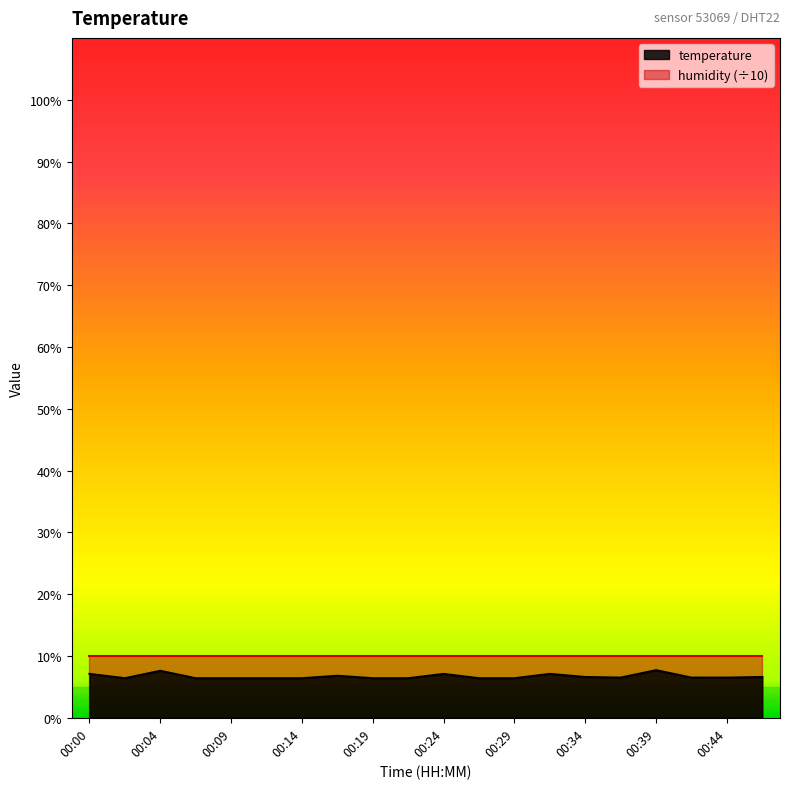

How many points are lower than both their immediate neighbors (excluding endpoints)?

2